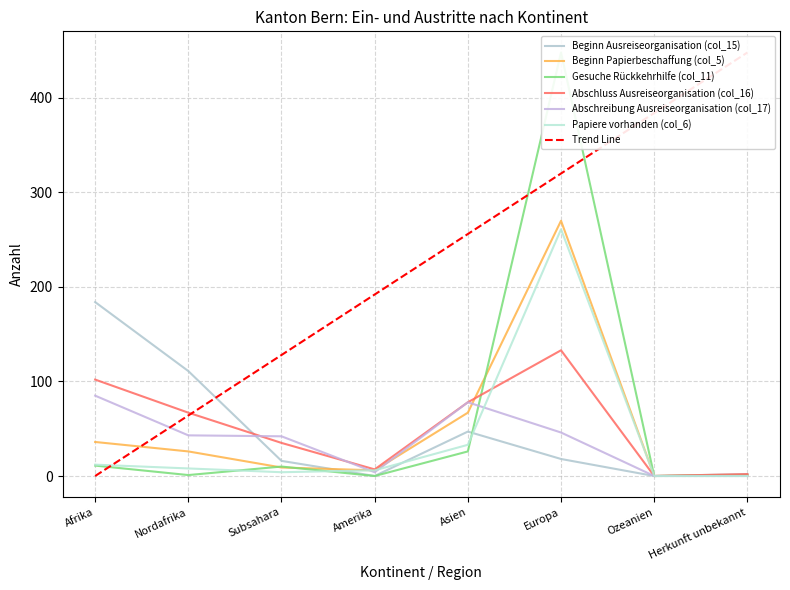

At which category is the sum across all series the highest?

Europa